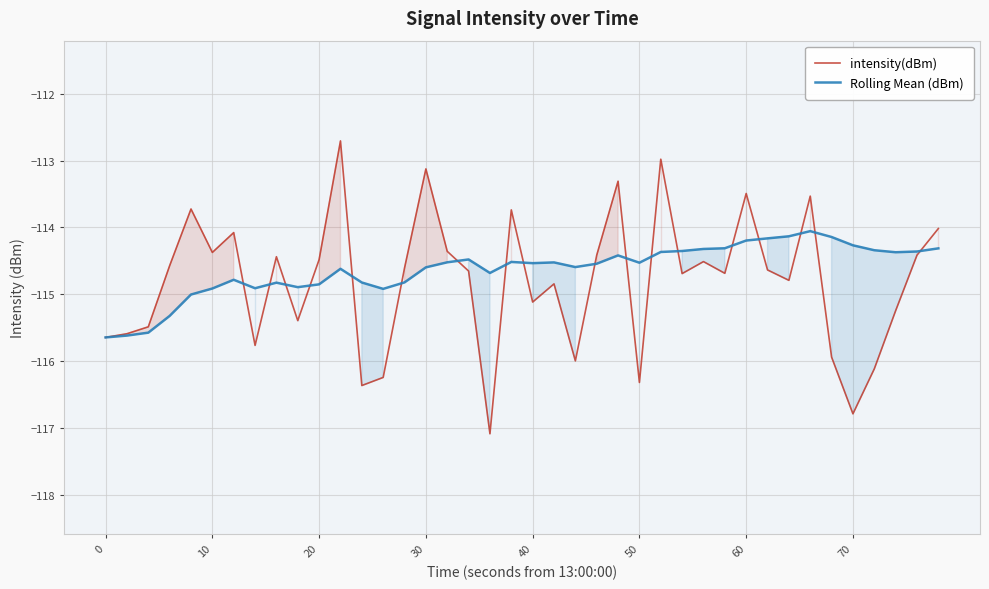

Which series has the largest range (max minus min)?

intensity(dBm)